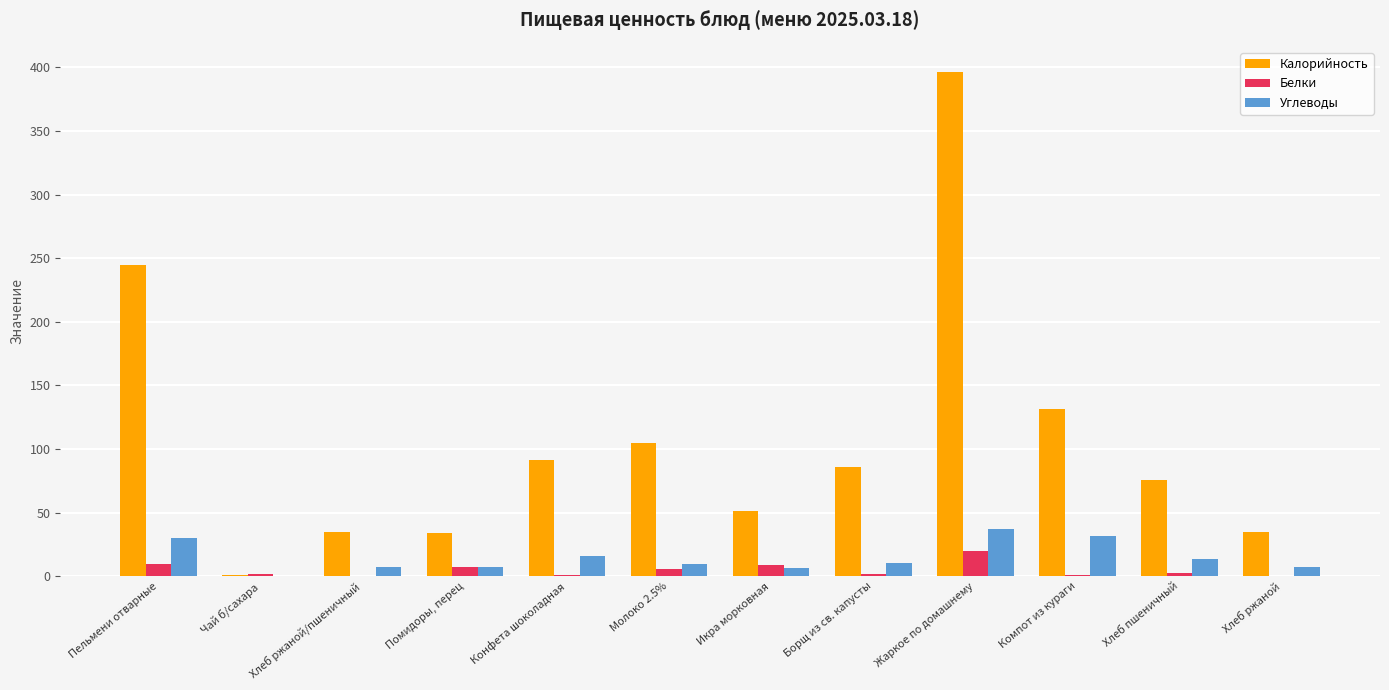

At which label does Белки reach its peak?

Жаркое по домашнему